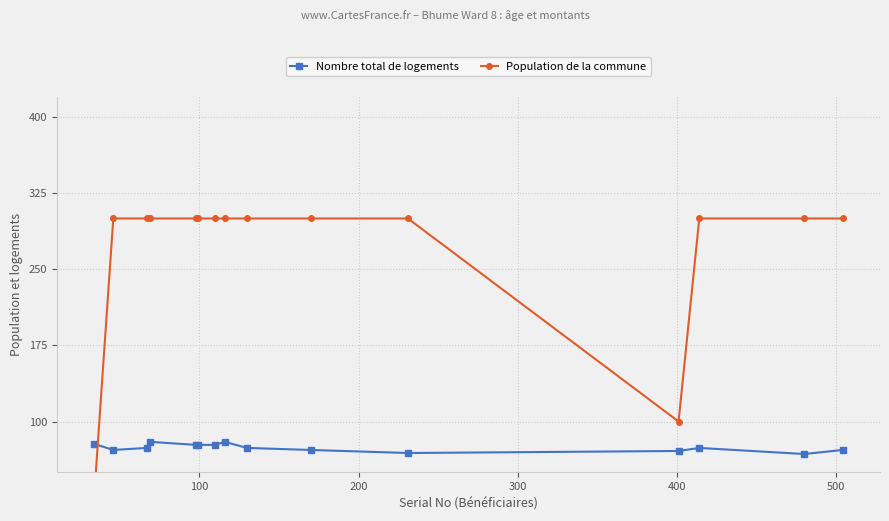

True or false: Population de la commune has more than 2 points higher than both neighbors.

False